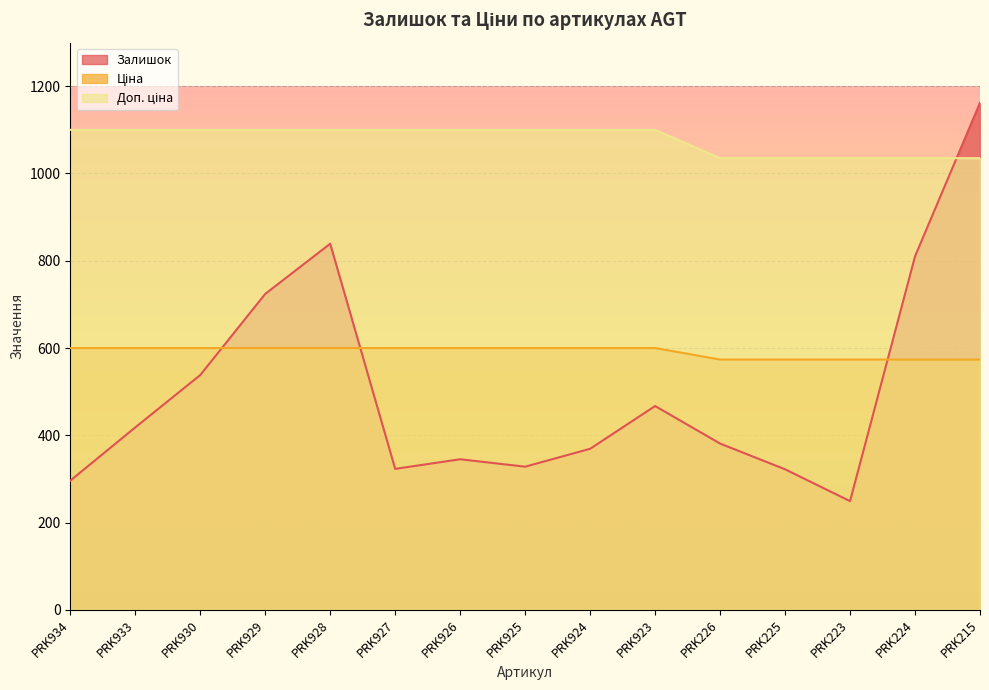

True or false: Доп. ціна has more than 0 interior local peaks.

False